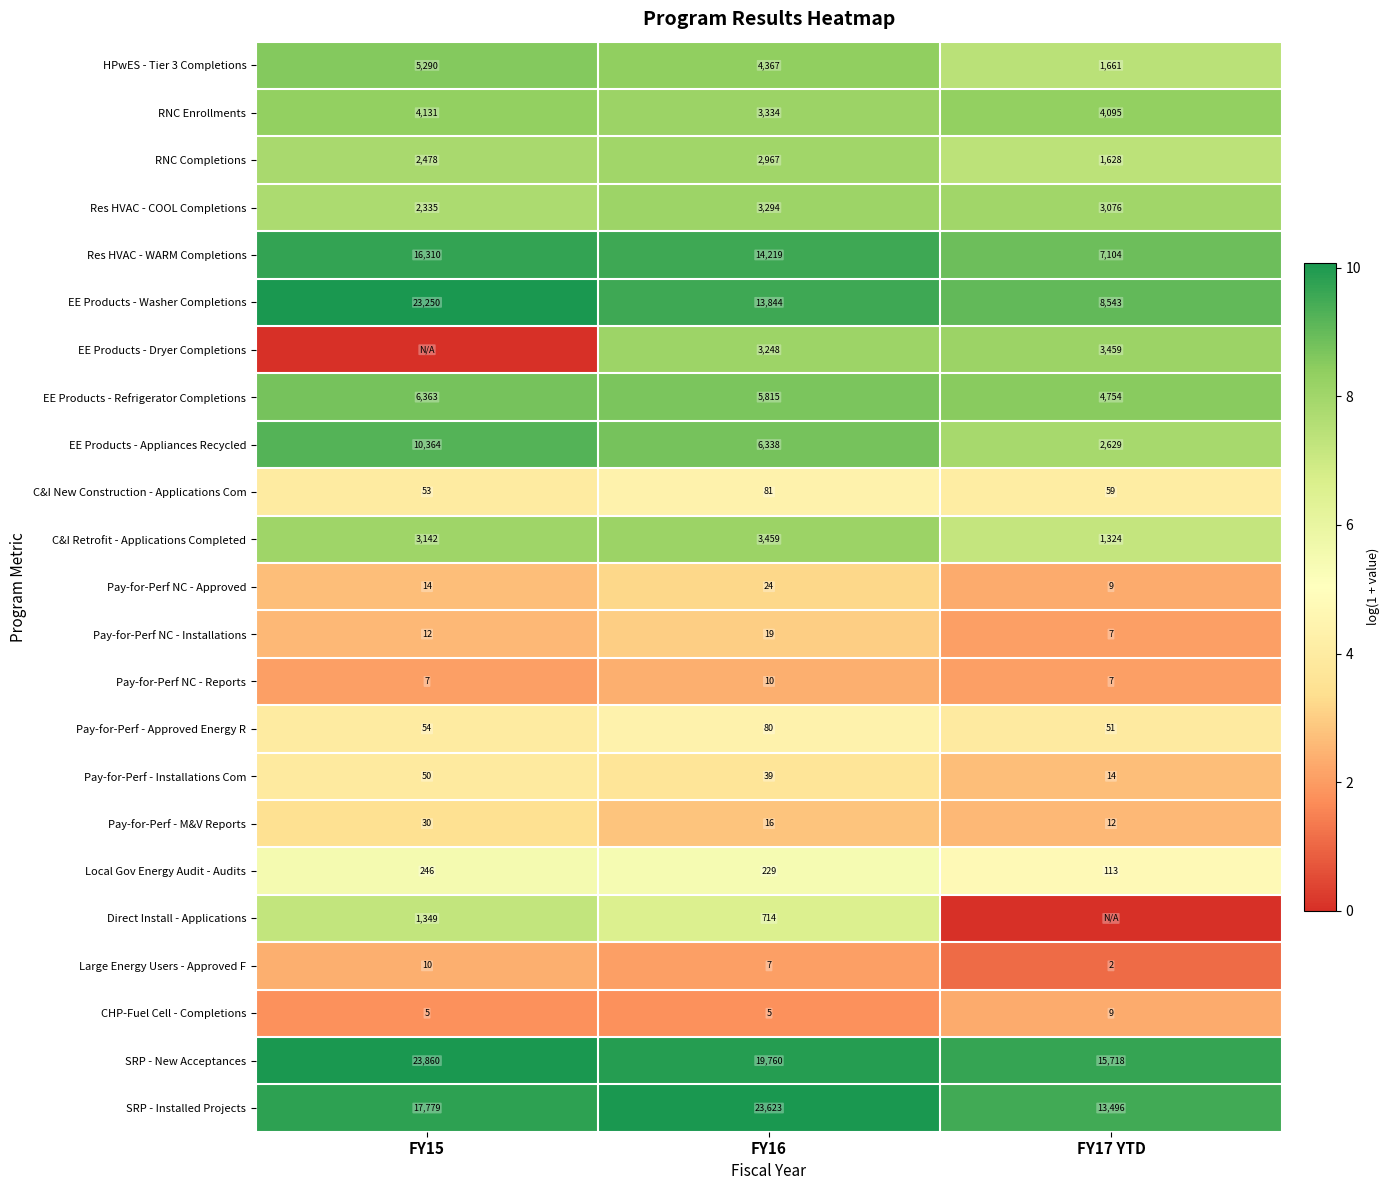

At which label is RNC Enrollments closest to 3732?

FY17 YTD